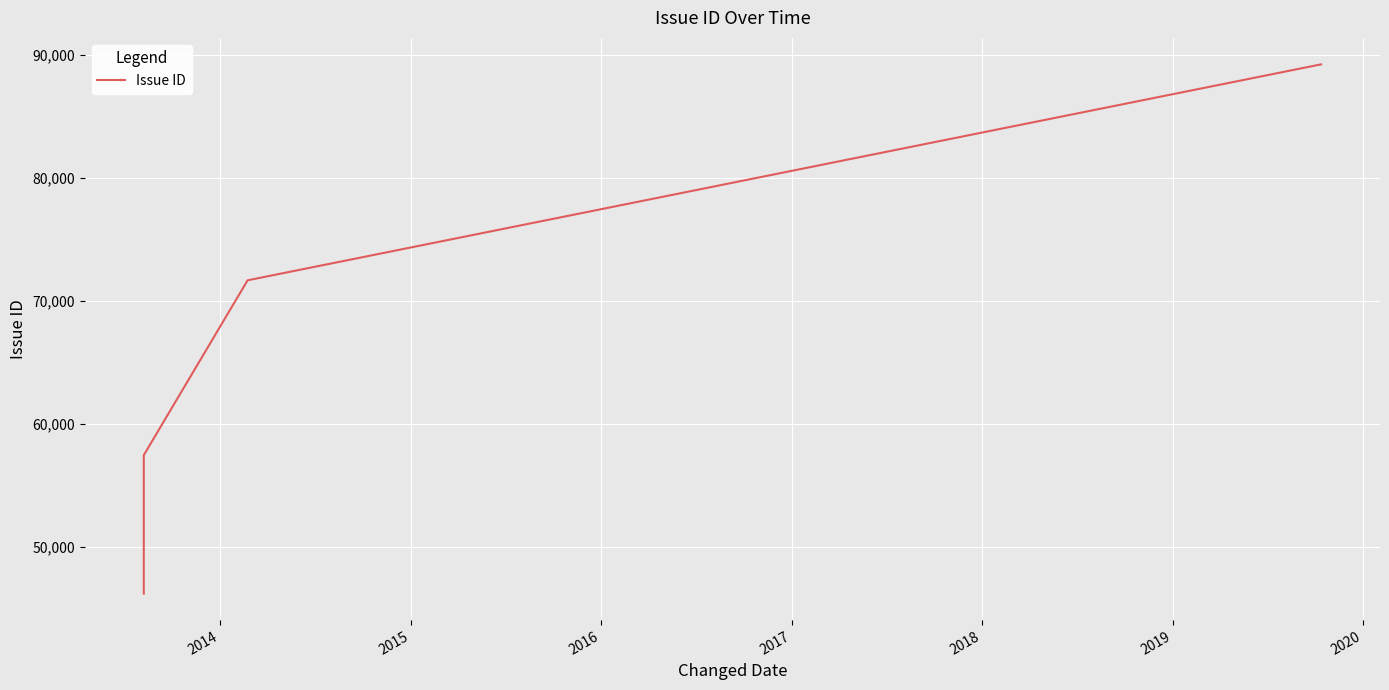

Count the number of categories in the chart.

4